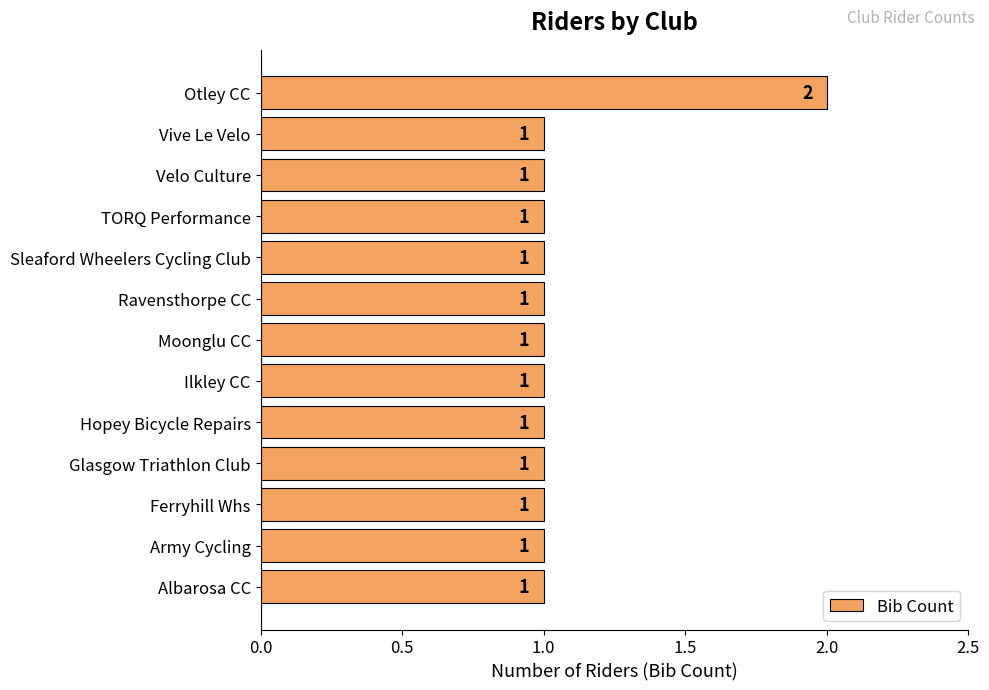

The chart shows a value of 1 at Vive Le Velo. True or false?

True